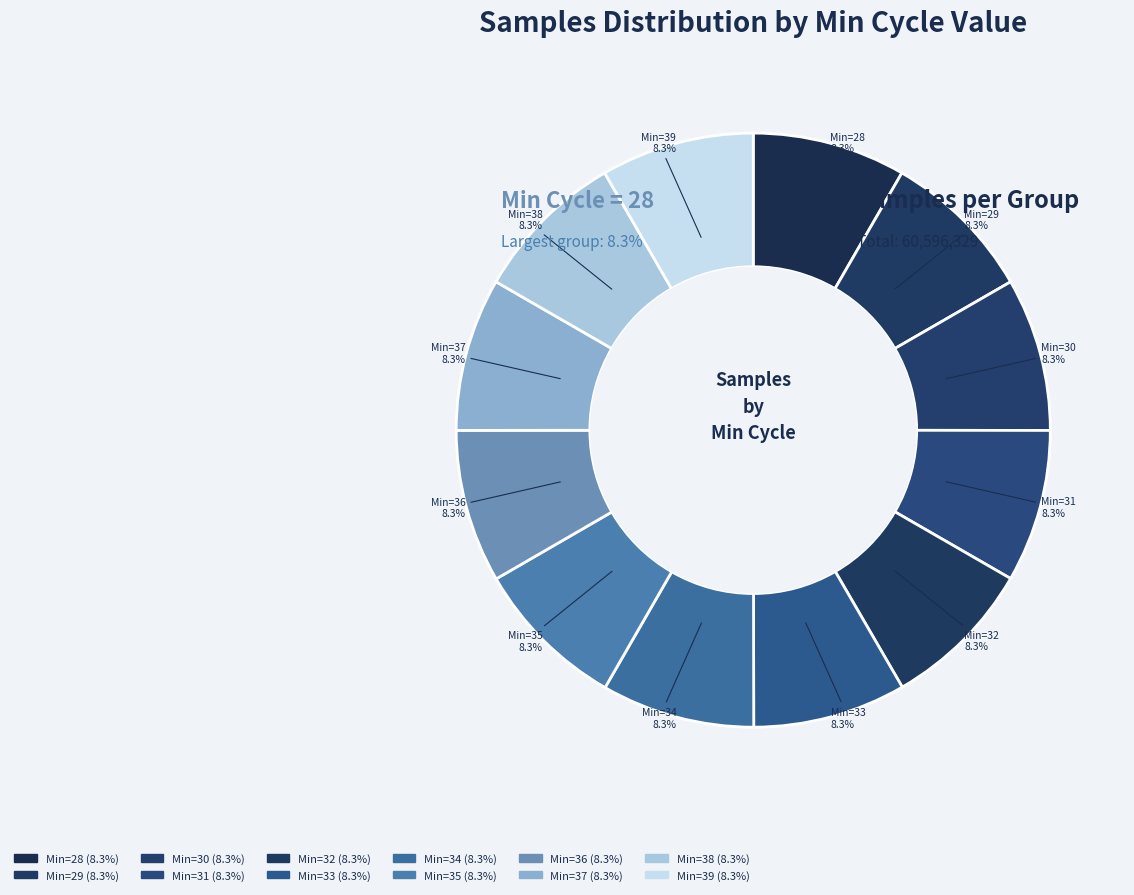

How many segments does this pie chart have?

12